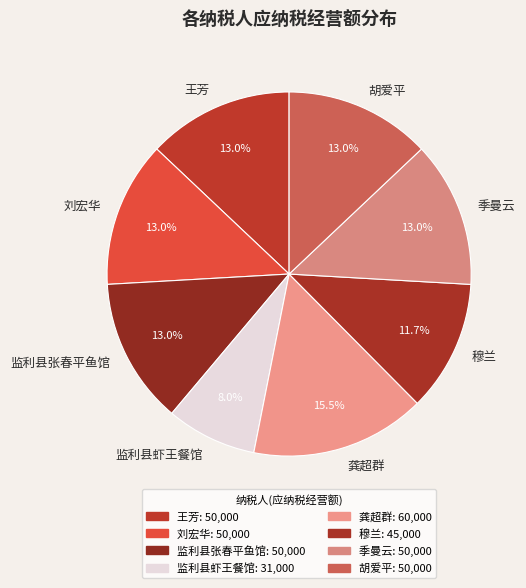

To the nearest percent, what portion does 季曼云 represent?

13%